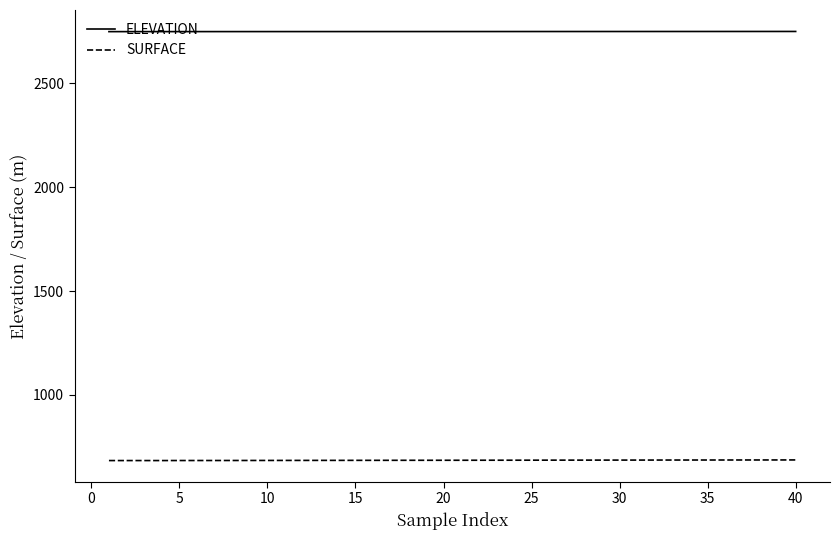

Which series has the largest total across all categories?

ELEVATION